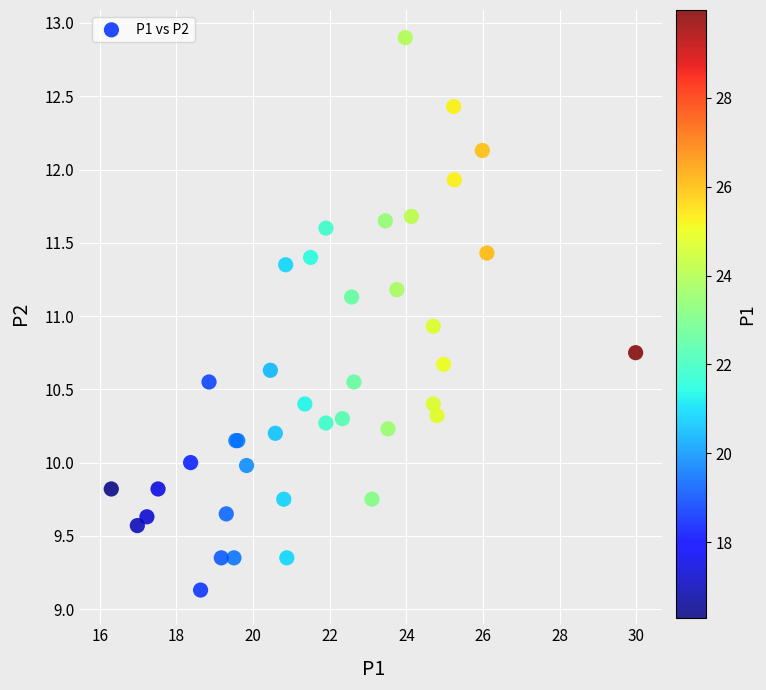

What Y value in the scatter plot is closest to 11?

10.9